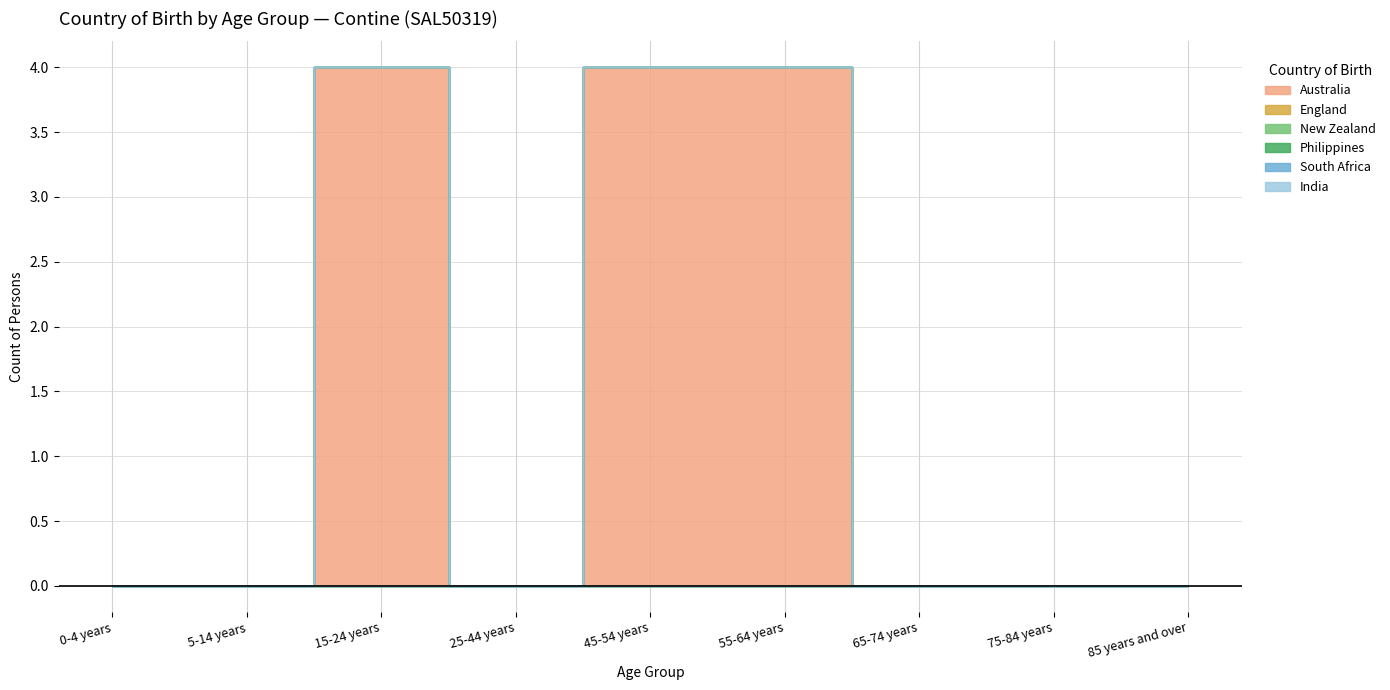

What is the difference between the maximum and minimum values in the Australia series?

4